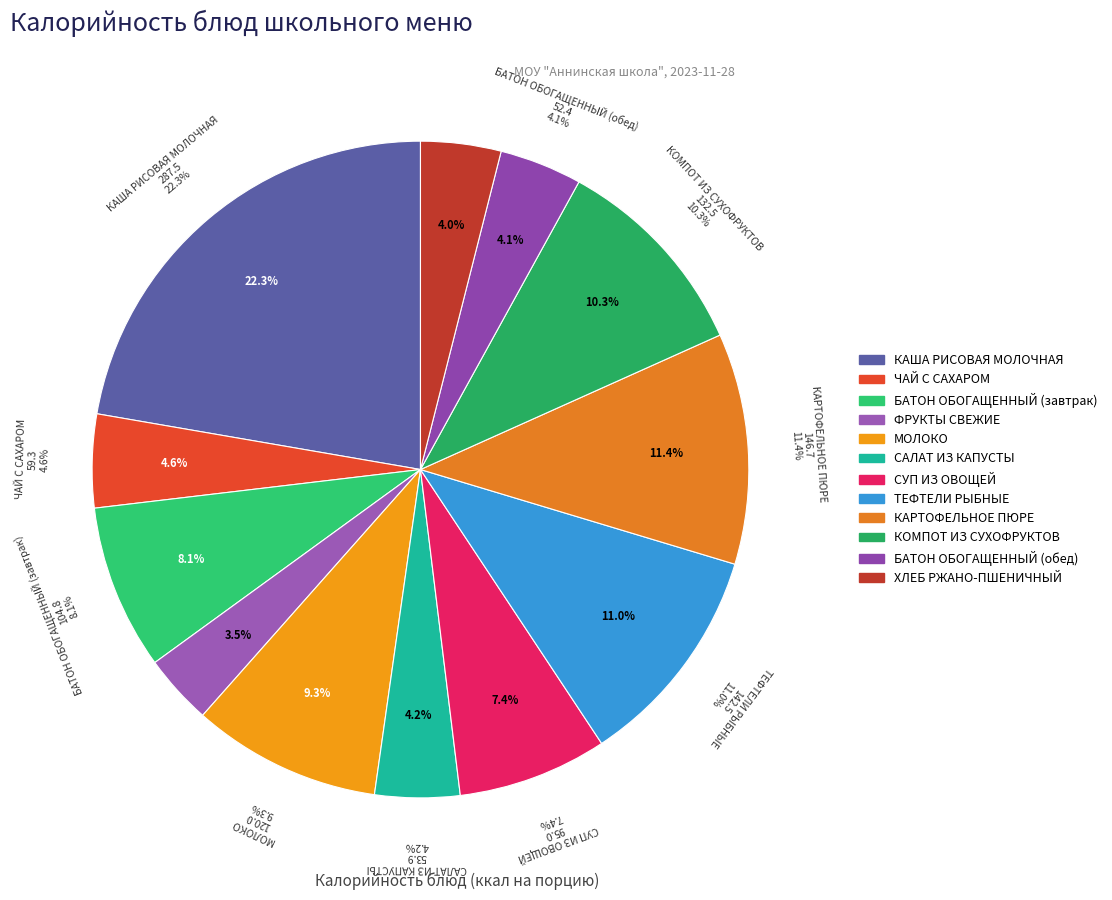

True or false: ТЕФТЕЛИ РЫБНЫЕ accounts for 1% of the total.

False